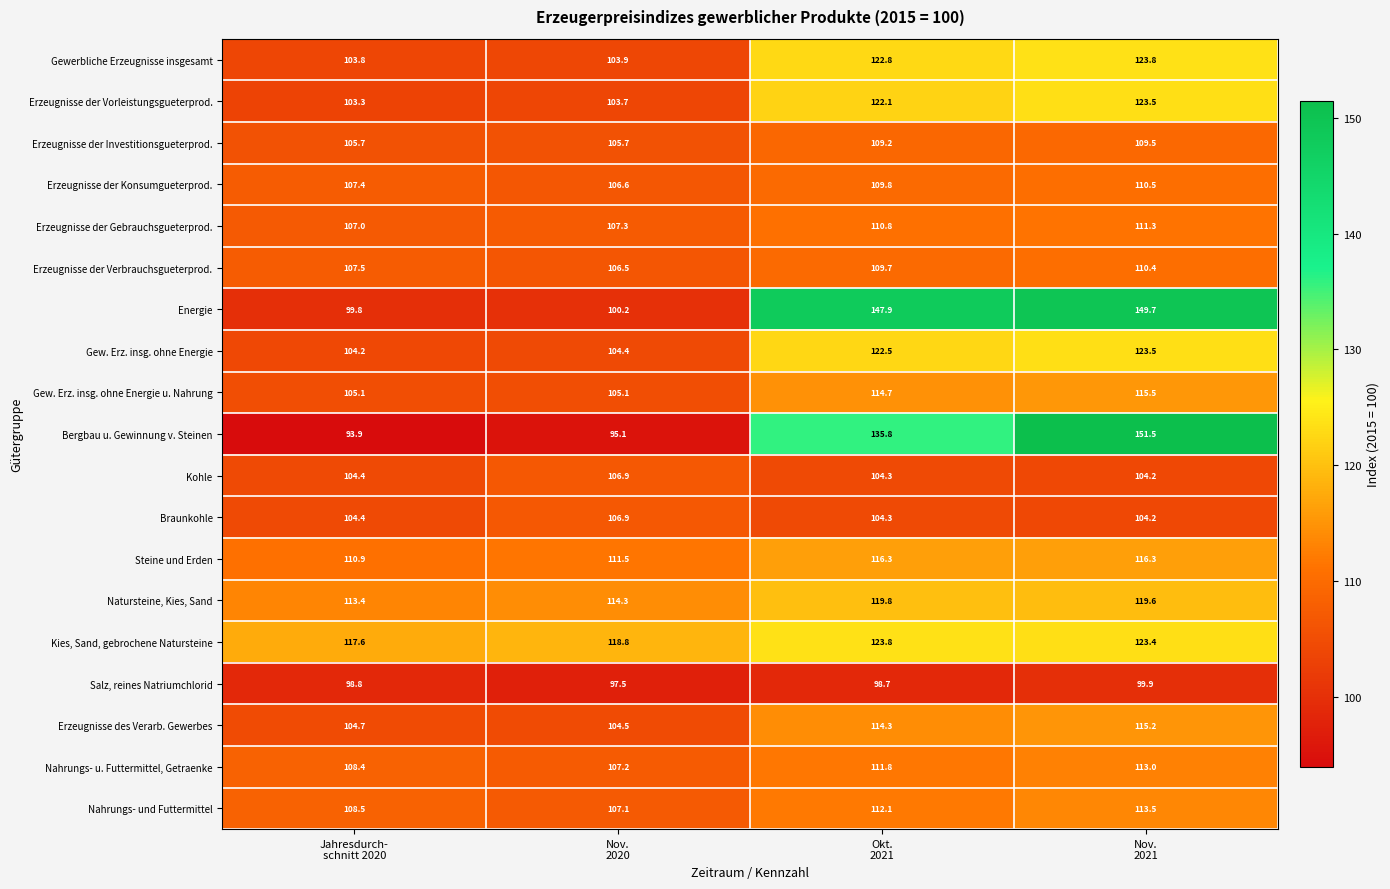

What is the average value of the Steine und Erden series?

113.8